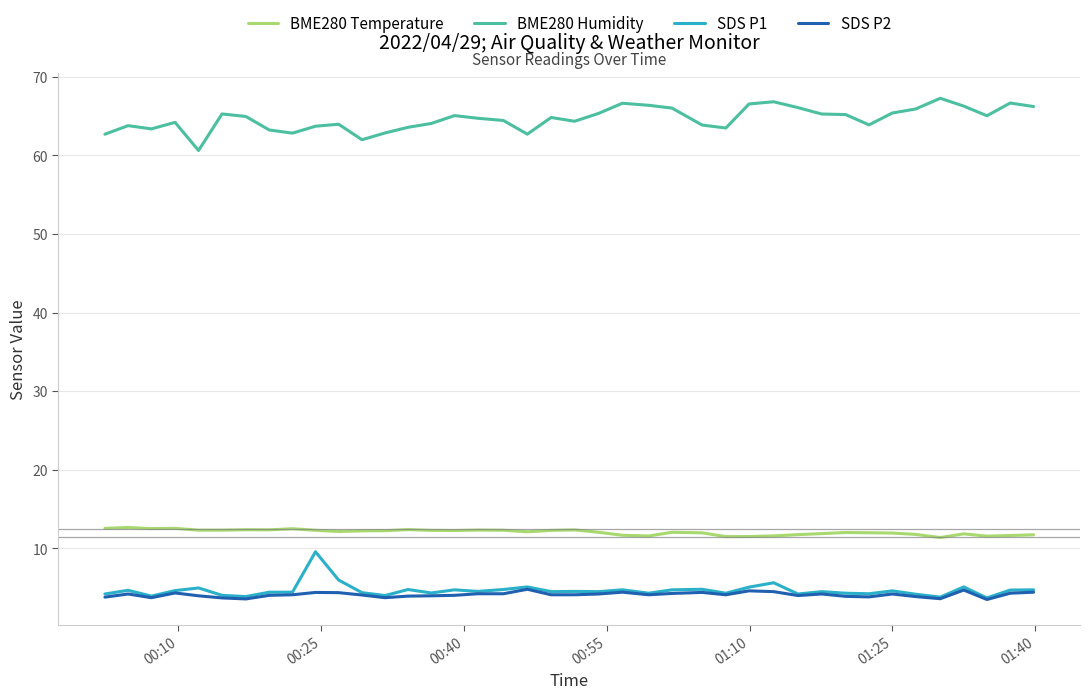

Which series has the largest total across all categories?

BME280 Humidity